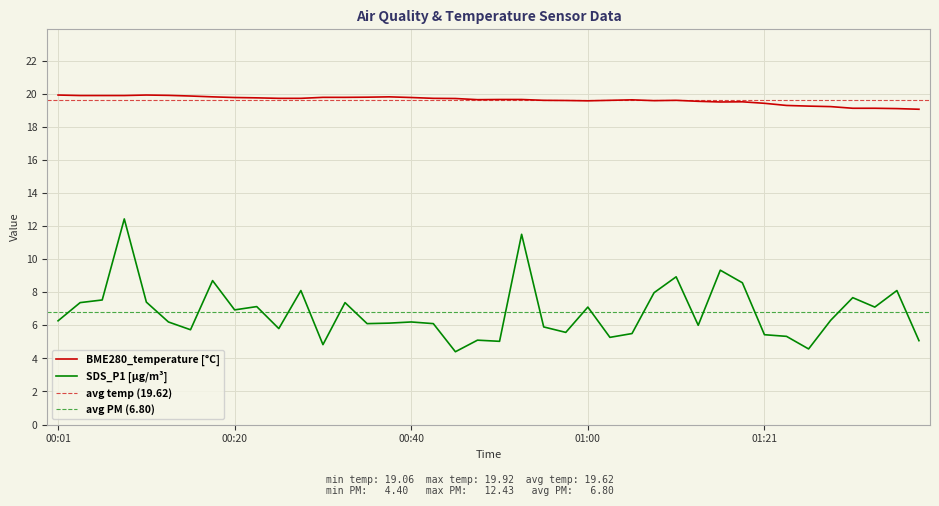

What is the minimum value for BME280_temperature?

19.1